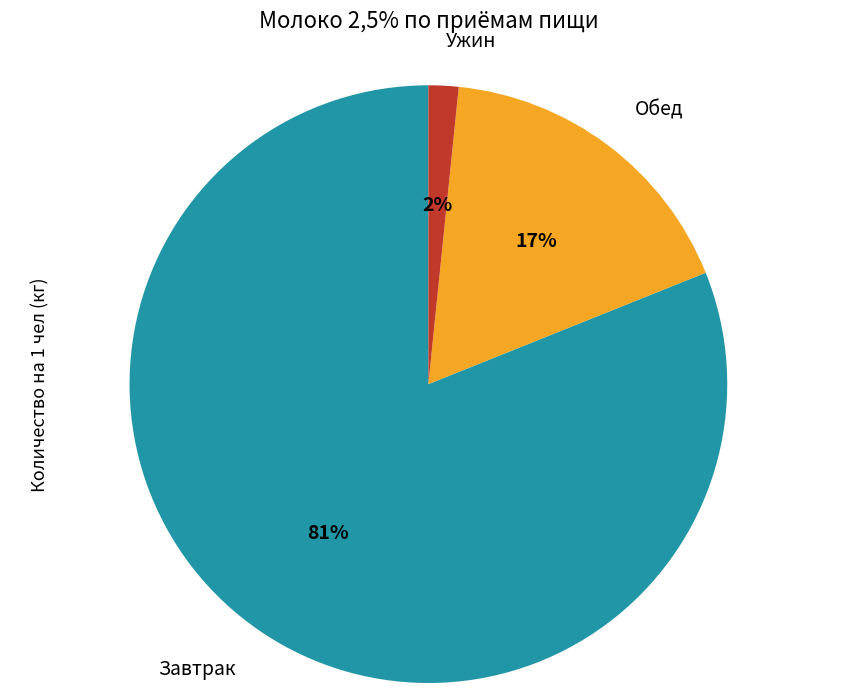

True or false: Ужин accounts for 16% of the total.

False